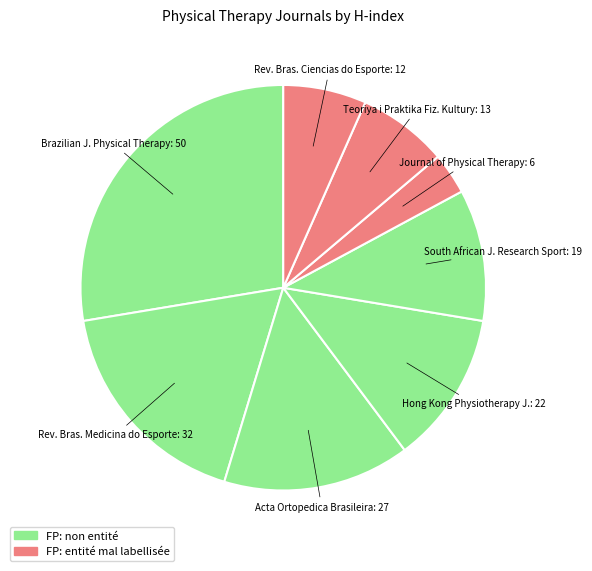

Which slice is the largest?

Brazilian Journal of Physical Therapy